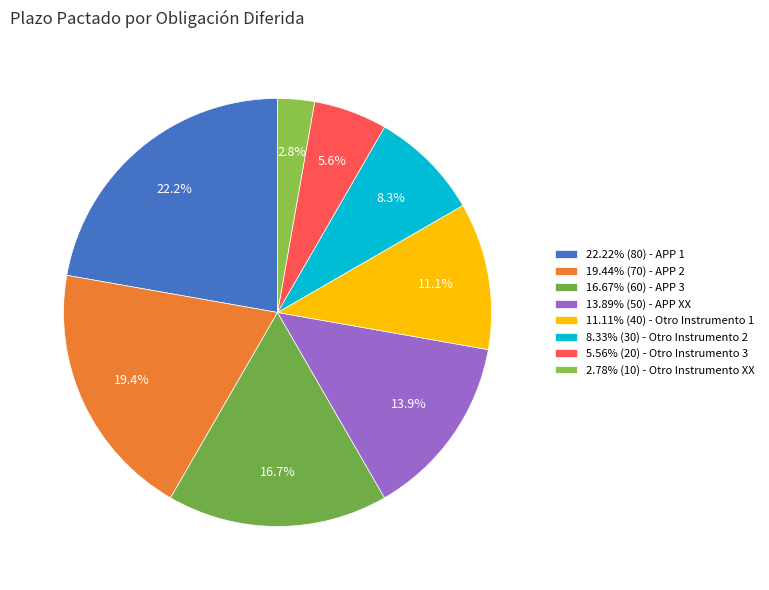

To the nearest percent, what is the difference between the largest and smallest slice percentages?

19%